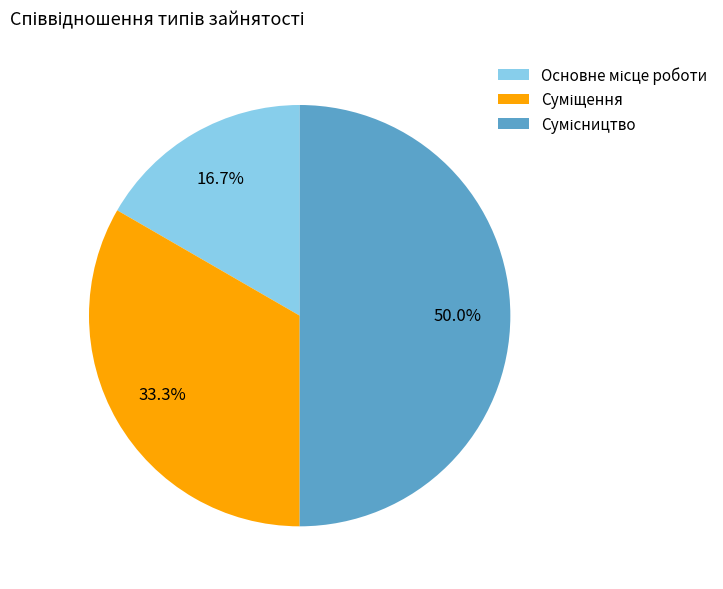

What is the change in value from Основне місце роботи to Сумісництво?

+2